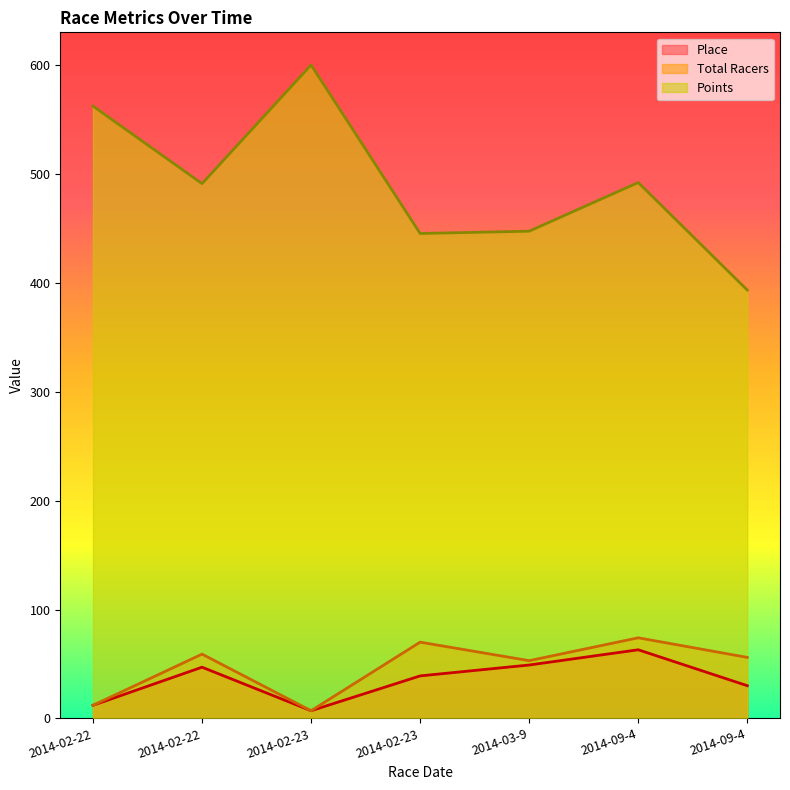

What is the total value across all series at 2014-09-4?

629.3